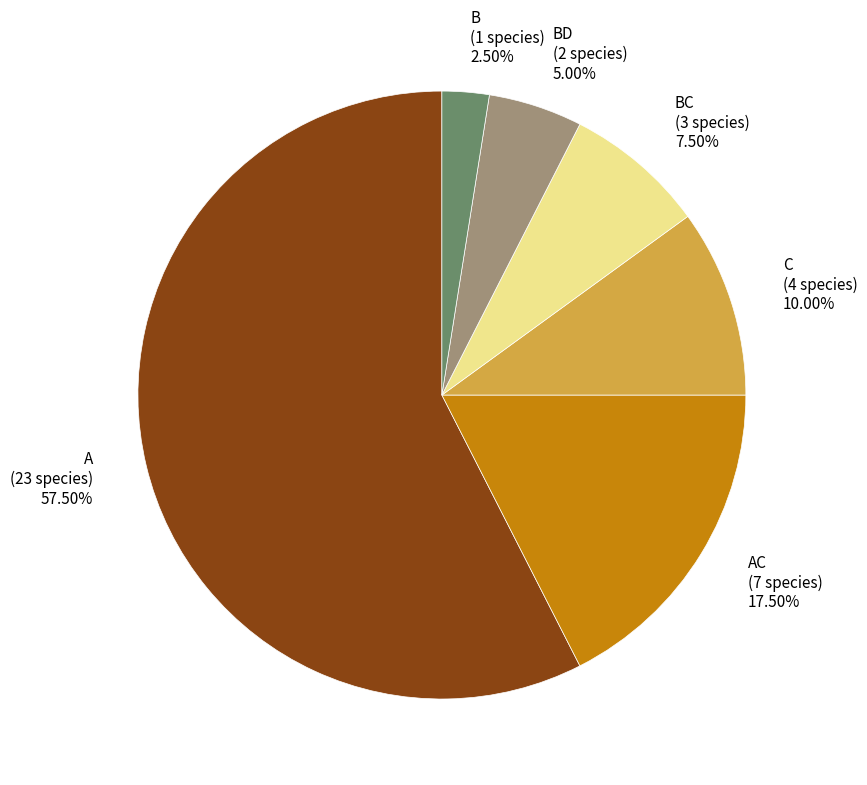

Which category has the biggest portion of the pie?

A